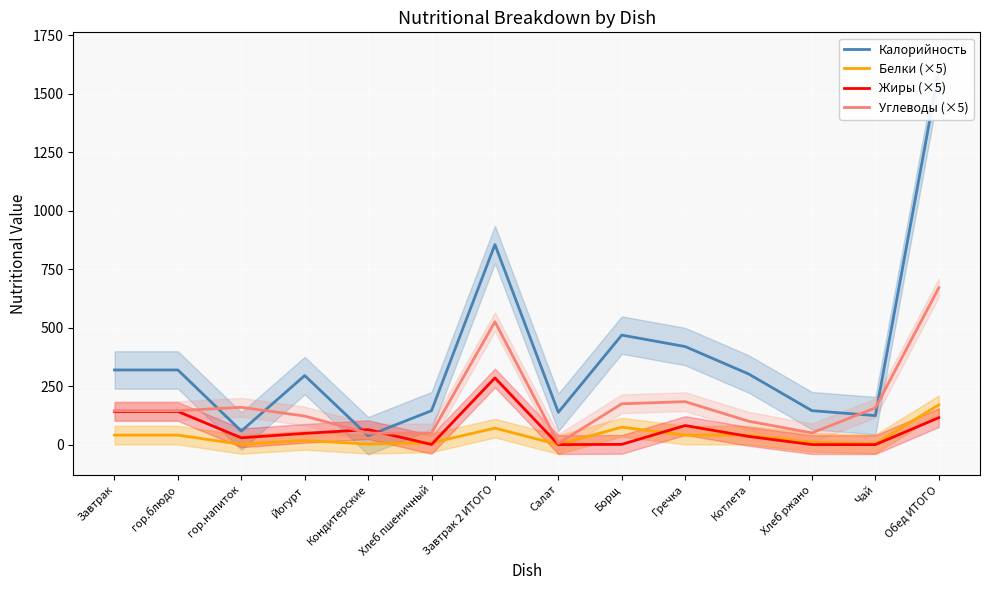

What is the label of the 13th point from the right?

гор.блюдо